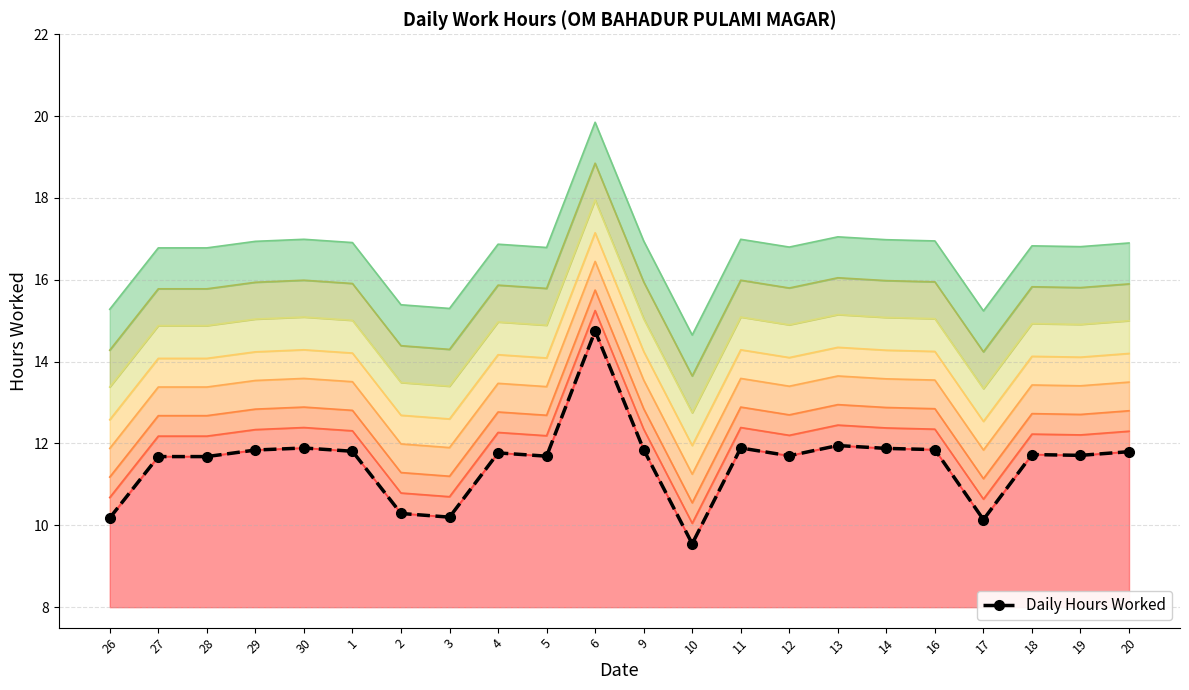

Which has a higher value, 4 or 14?

14